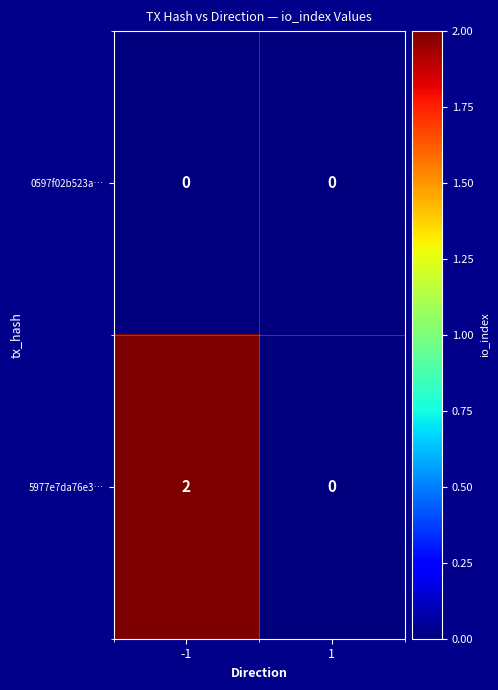

The value of 5977e7da76e3… at 1 is 1. True or false?

False